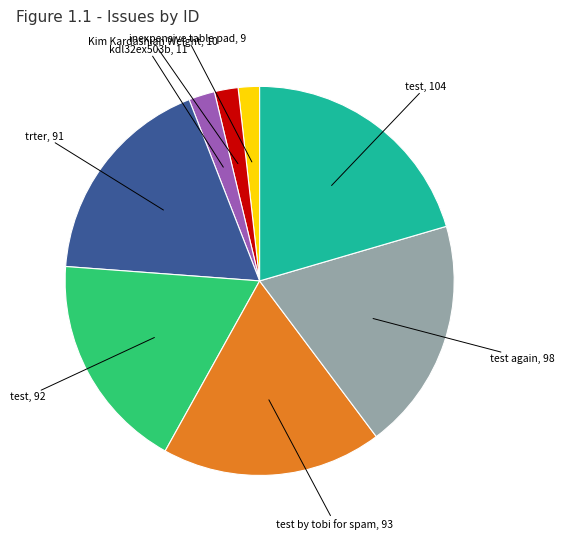

Is there any slice that represents more than half of the pie?

No